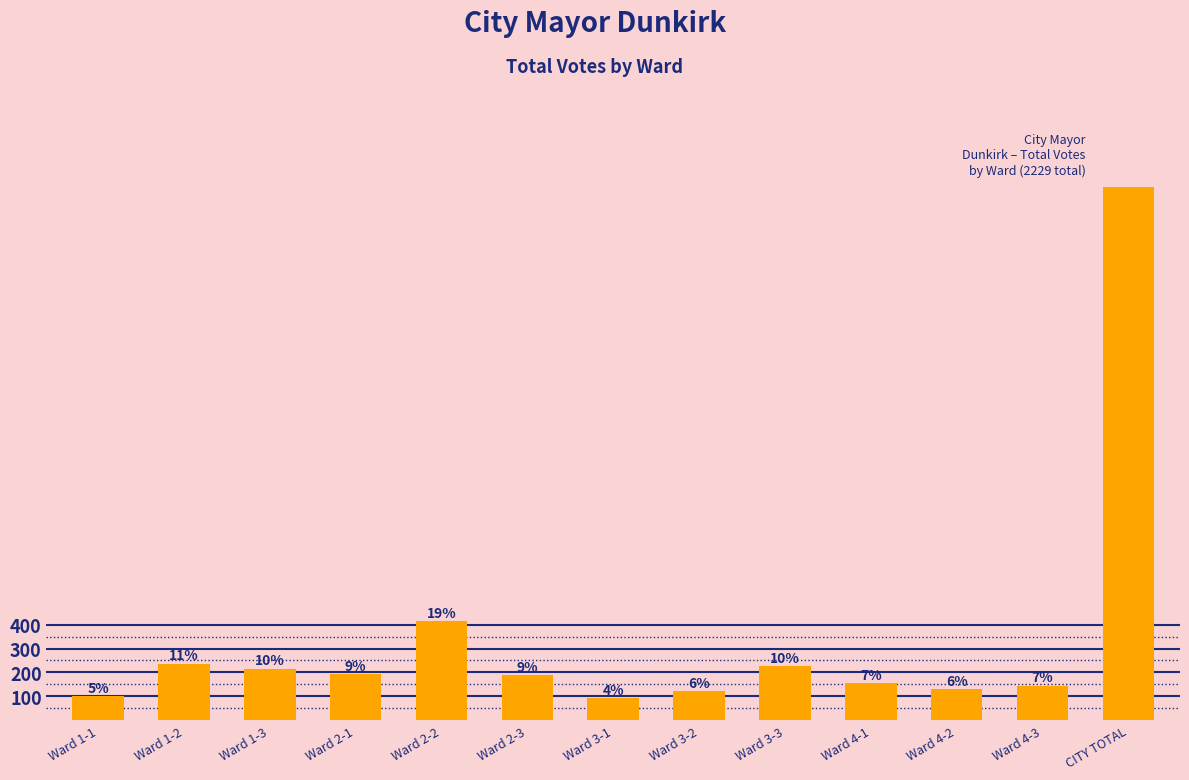

List the labels in order of value, smallest first.

Ward 3-1, Ward 1-1, Ward 3-2, Ward 4-2, Ward 4-3, Ward 4-1, Ward 2-3, Ward 2-1, Ward 1-3, Ward 3-3, Ward 1-2, Ward 2-2, CITY TOTAL